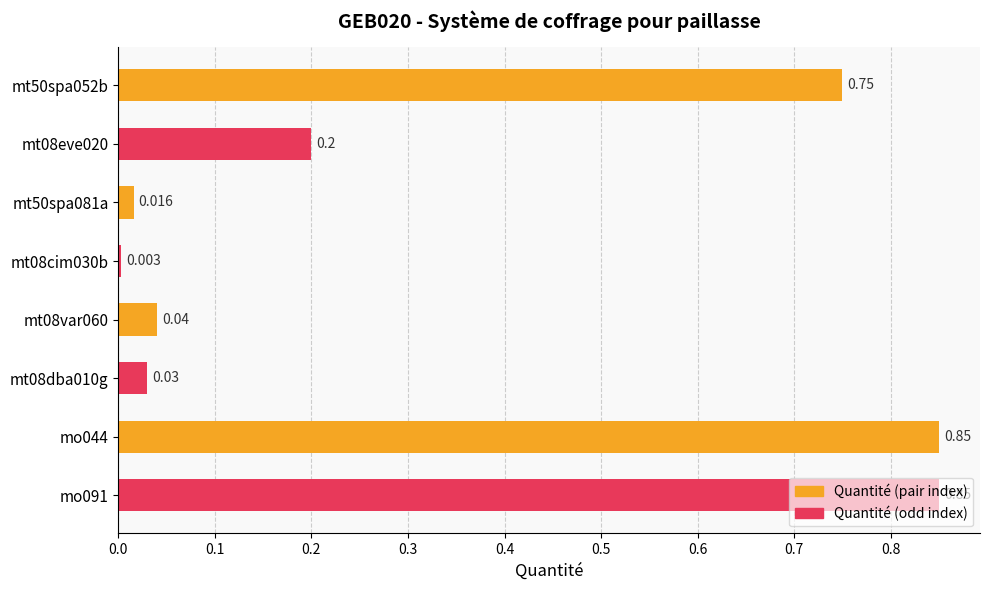

What is the average value?

0.3